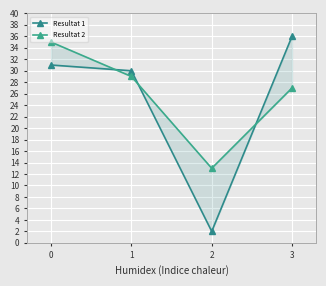

Which series changed the most between 0 and 3?

Resultat 2